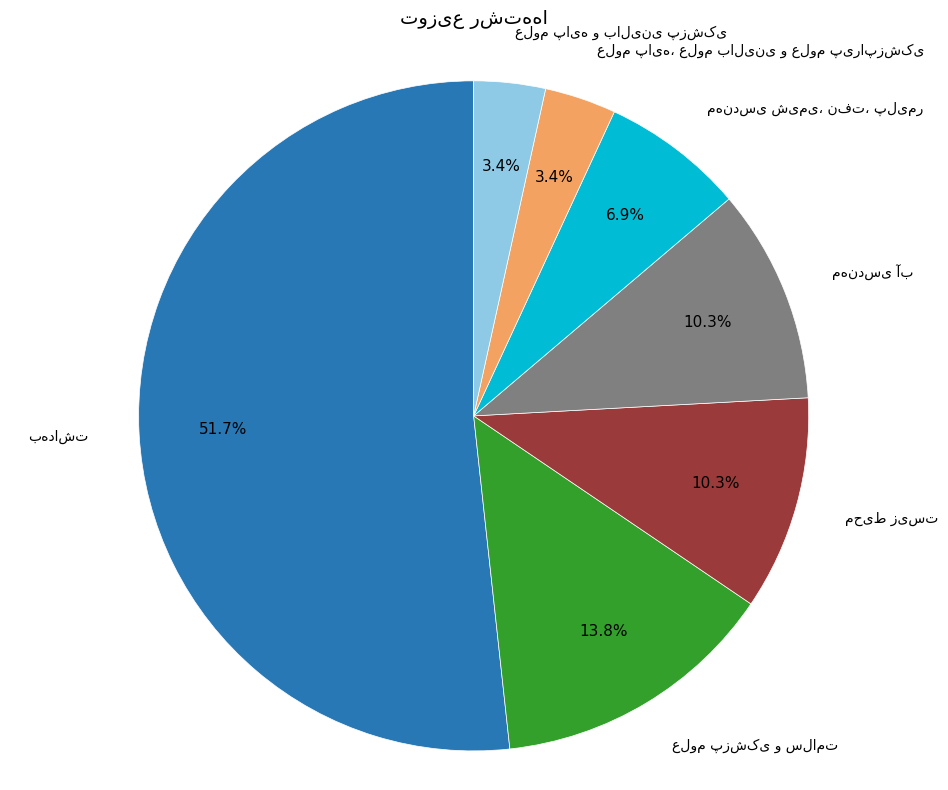

Is there any slice that represents more than half of the pie?

Yes